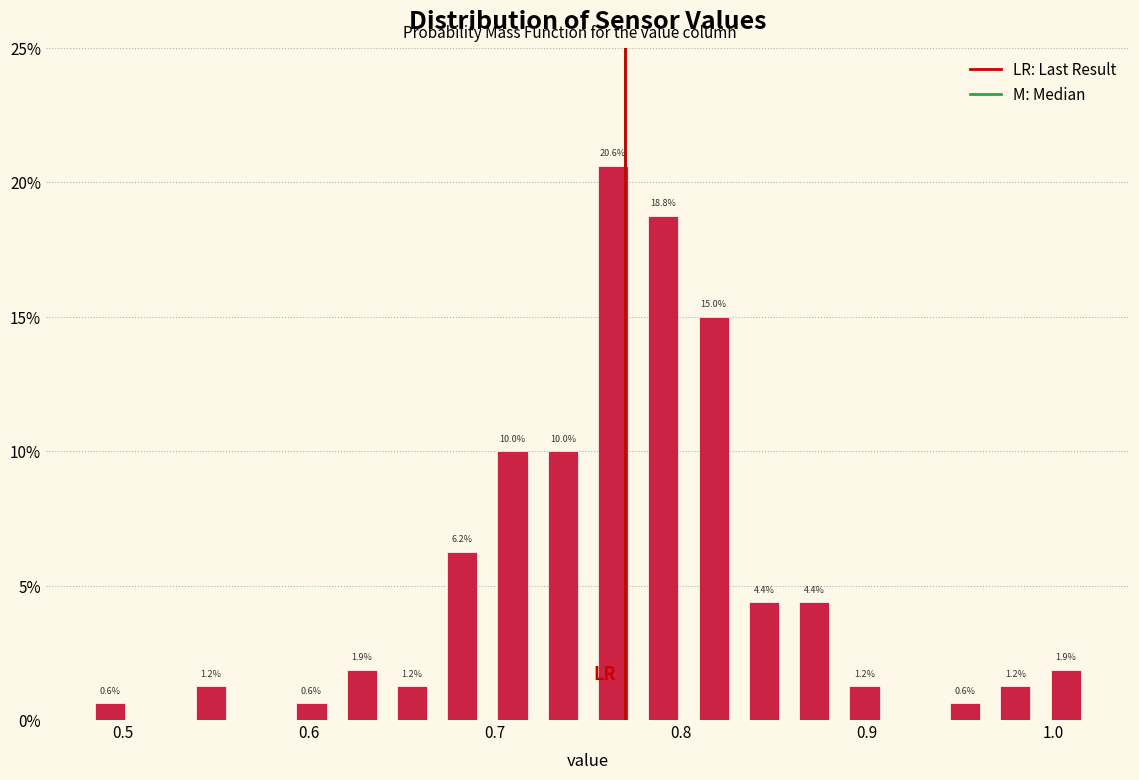

Around what value on the x-axis is the tallest bar? Give the approximate position of its centre, as read against the axis.

0.76